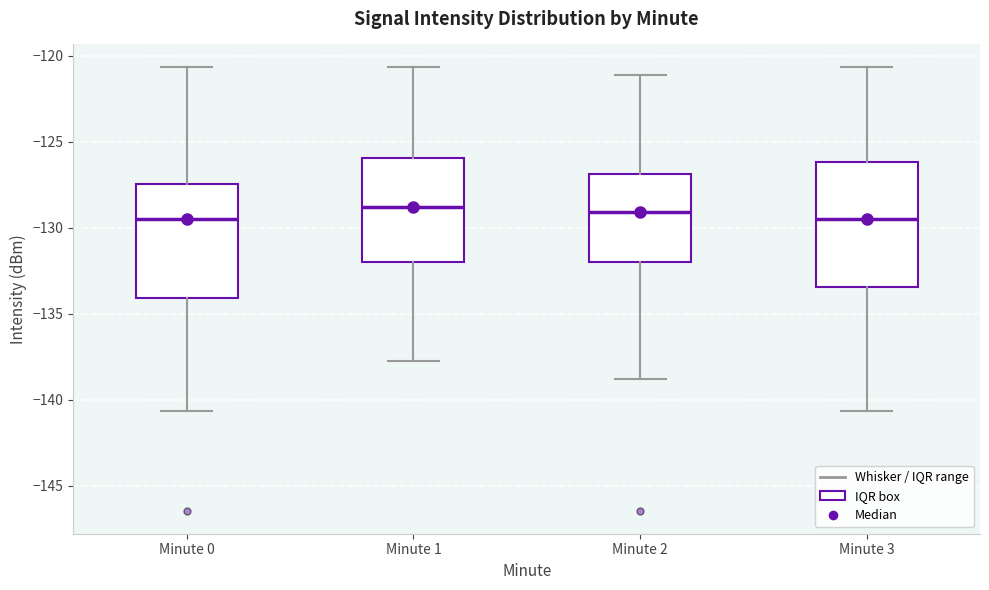

Reading left to right, transcribe this box plot: for each box, give where its median line is, the range the box spans, and where its two whiskers end, as read against the y-axis. The values are not printed on the chart, so give them approximately, as read against the axis.

Minute 0: median -129.5, box -134.0 to -127.5, whiskers -140.5 to -120.5
Minute 1: median -129.0, box -132.0 to -126.0, whiskers -138.0 to -120.5
Minute 2: median -129.0, box -132.0 to -127.0, whiskers -139.0 to -121.0
Minute 3: median -129.5, box -133.5 to -126.0, whiskers -140.5 to -120.5